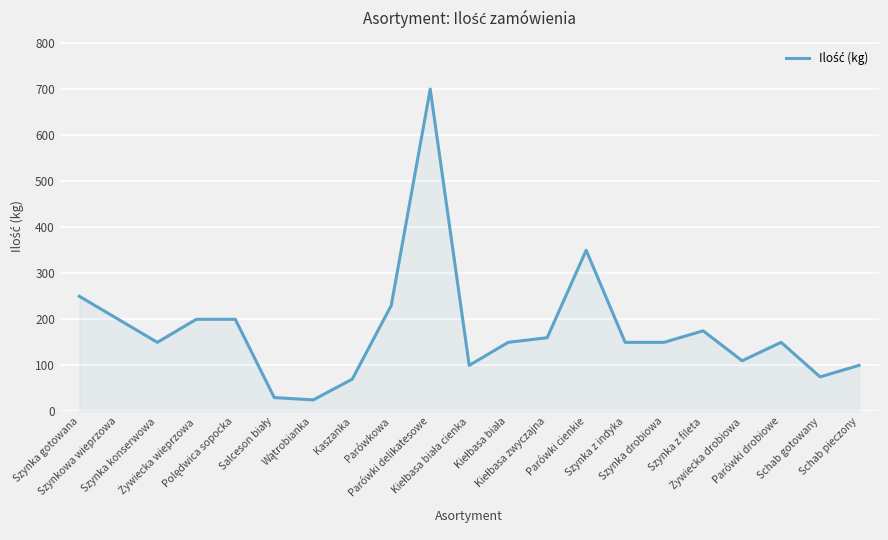

What is the difference between the maximum and minimum values?

675